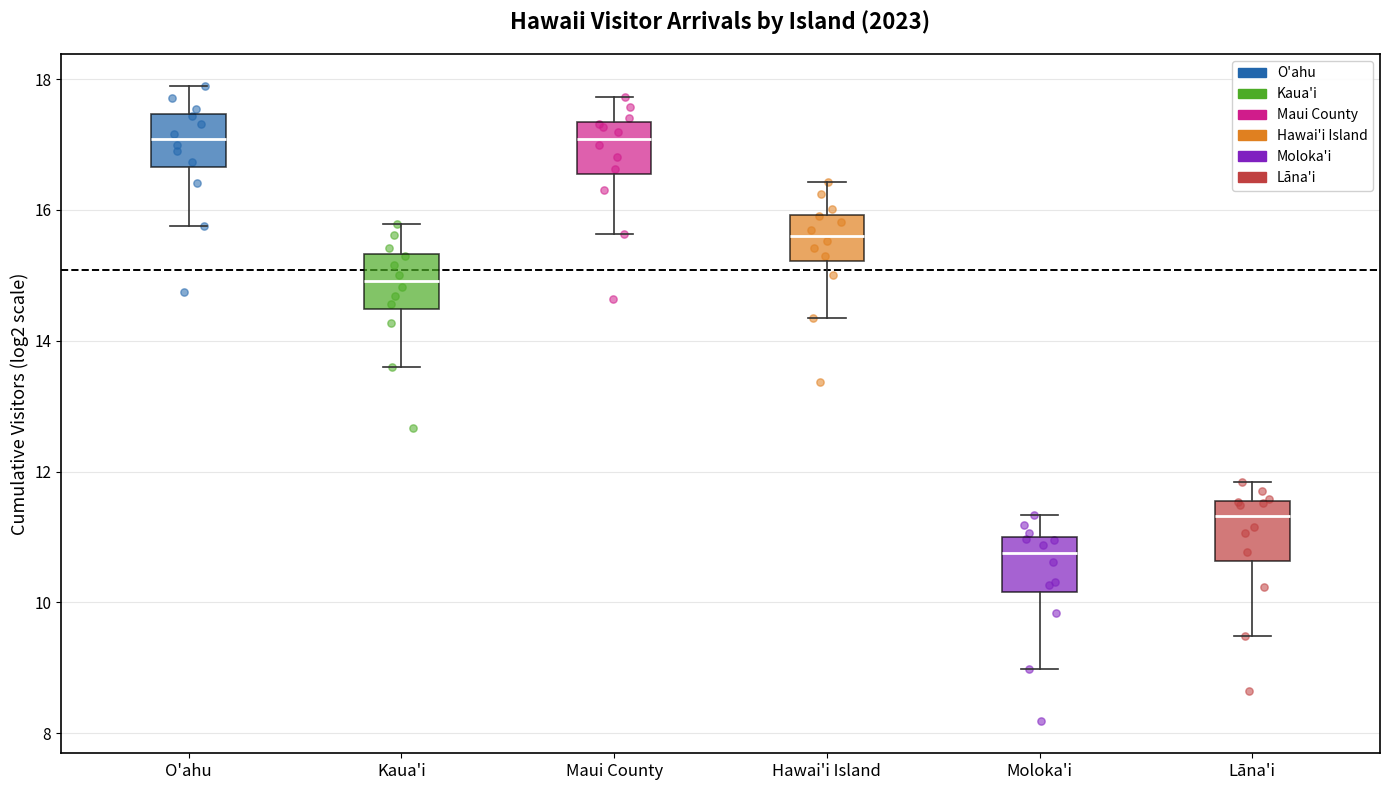

Reading left to right, transcribe this box plot: for each box, give where its median line is, the range the box spans, and where its two whiskers end, as read against the y-axis. The values are not printed on the chart, so give them approximately, as read against the axis.

O'ahu: median 17.0, box 16.6 to 17.4, whiskers 15.8 to 17.8
Kaua'i: median 15.0, box 14.4 to 15.4, whiskers 13.6 to 15.8
Maui County: median 17.0, box 16.6 to 17.4, whiskers 15.6 to 17.8
Hawai'i Island: median 15.6, box 15.2 to 16.0, whiskers 14.4 to 16.4
Moloka'i: median 10.8, box 10.2 to 11.0, whiskers 9.0 to 11.4
Lāna'i: median 11.4, box 10.6 to 11.6, whiskers 9.4 to 11.8